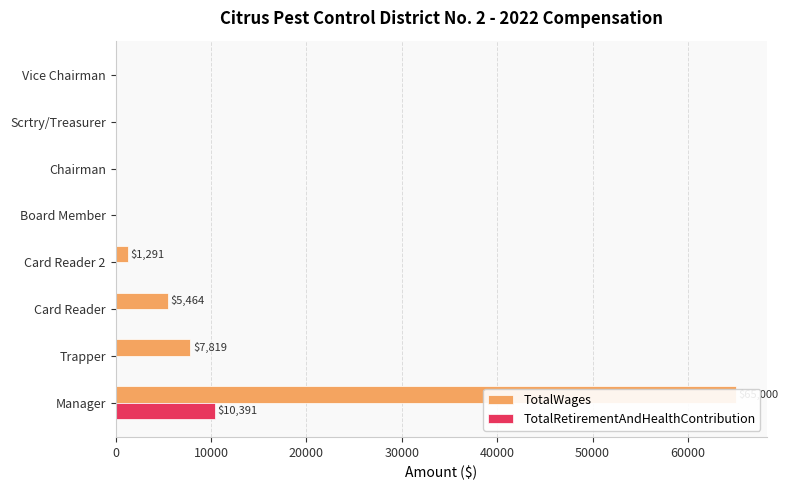

How many bars are there in total?

16